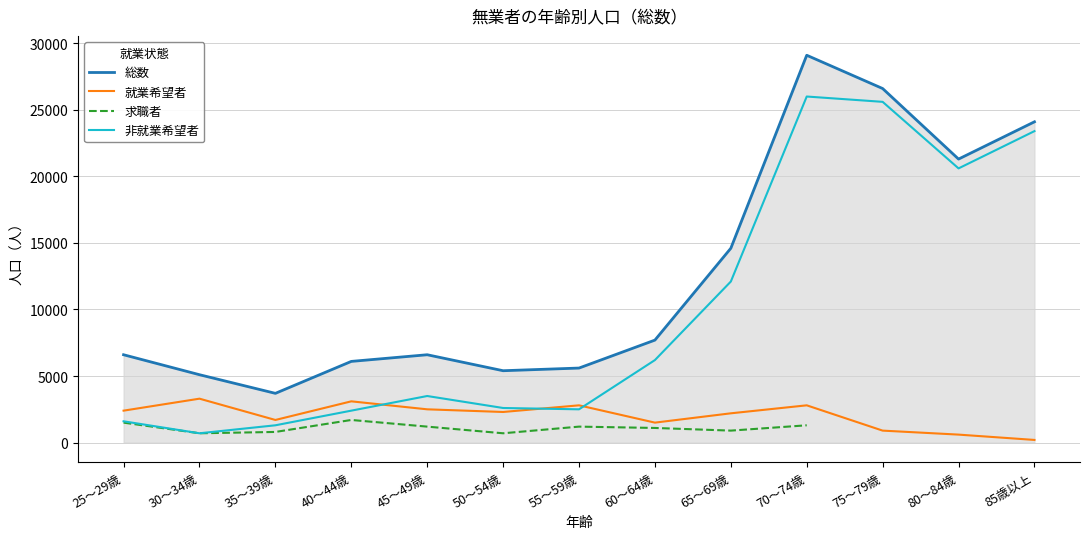

What is the maximum value for 総数?

29100